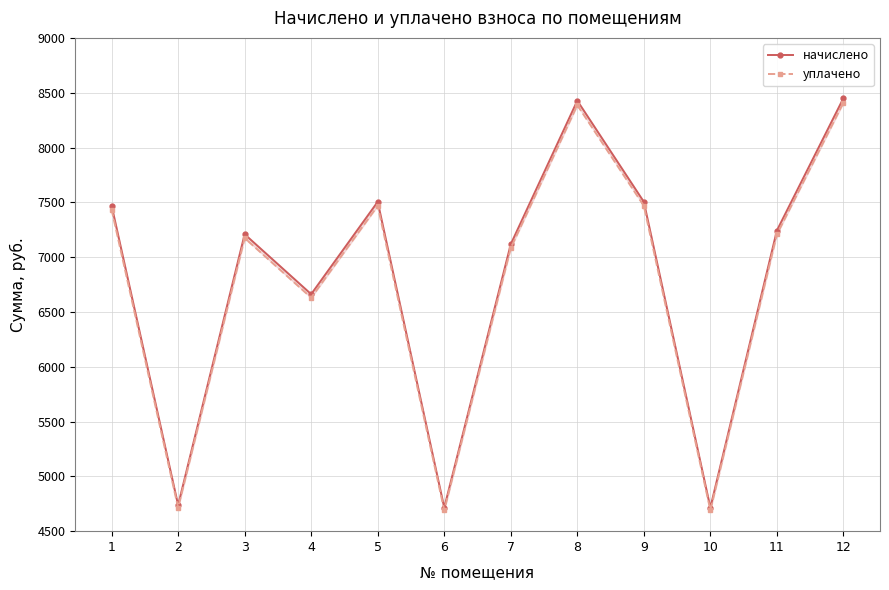

What is the approximate value of уплачено at 10?

4691.9